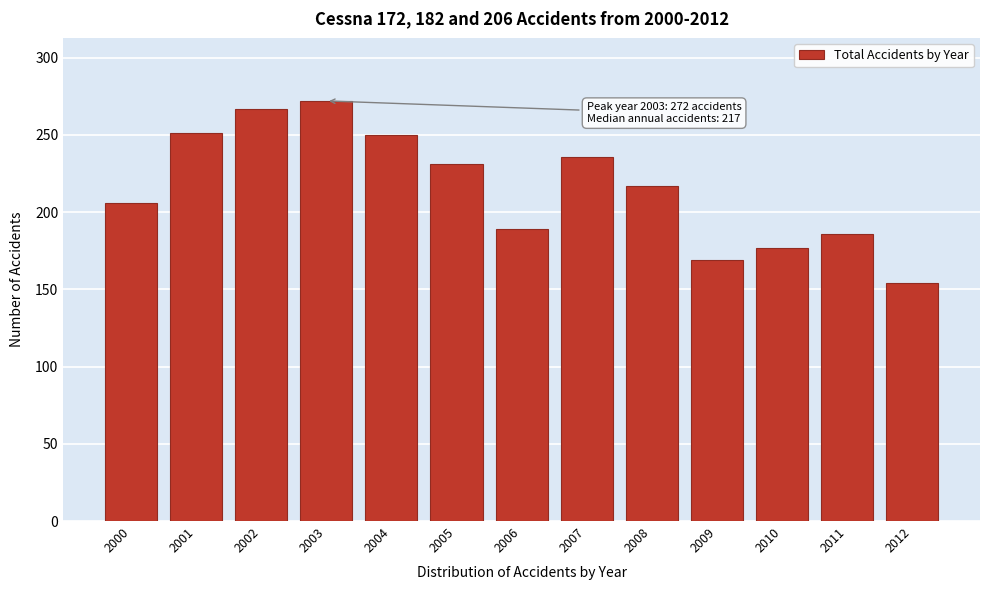

What is the value of the 8th bar from the left?

236